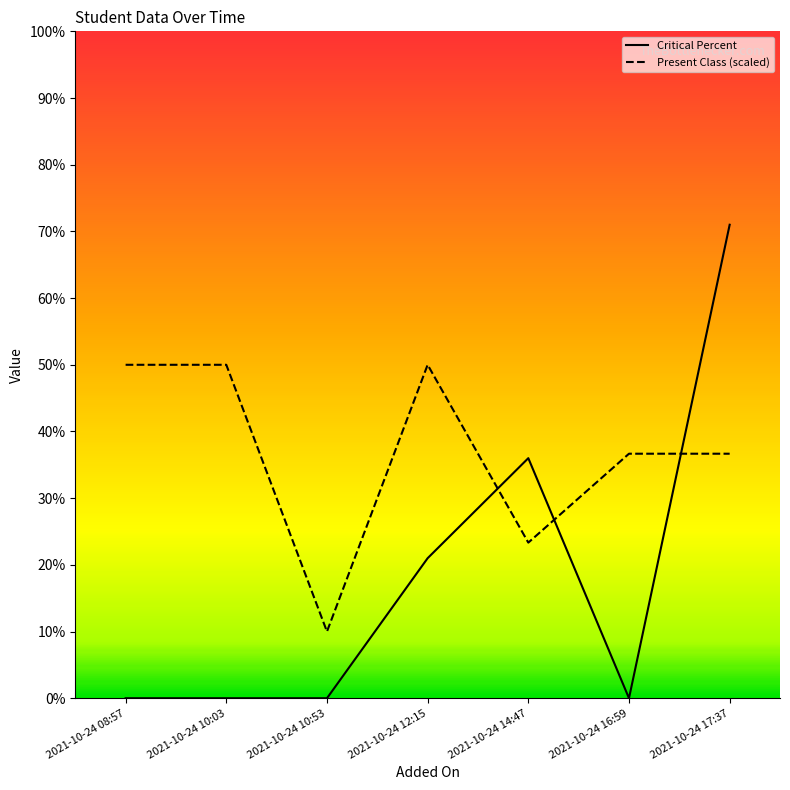

True or false: Present Class (scaled) has a value of 6.2 at 2021-10-24 10:53.

False